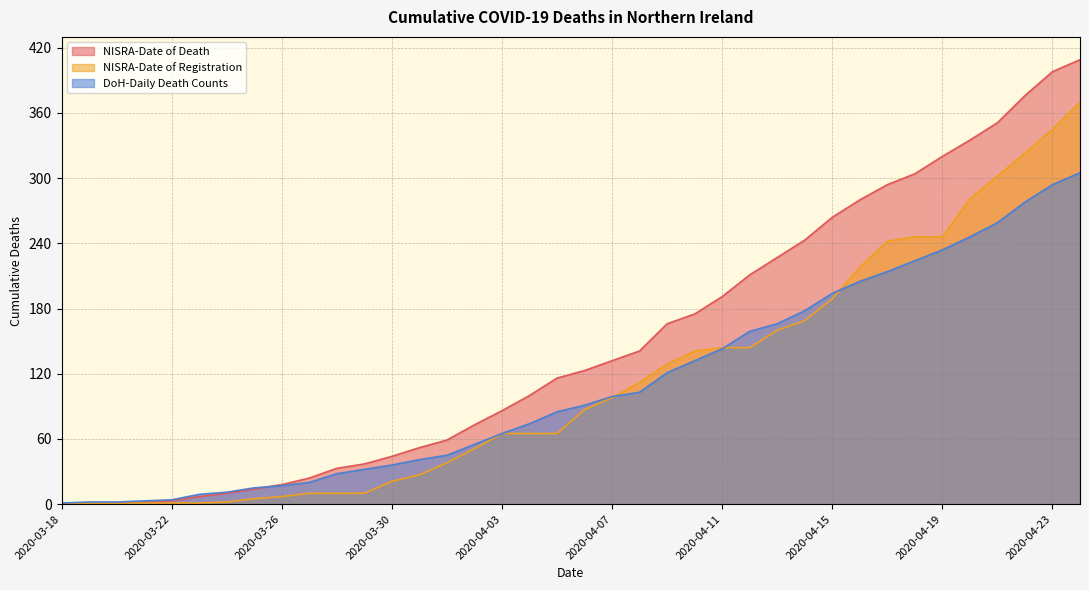

The value of DoH-Daily Death Counts at 2020-04-21 is 259. True or false?

True